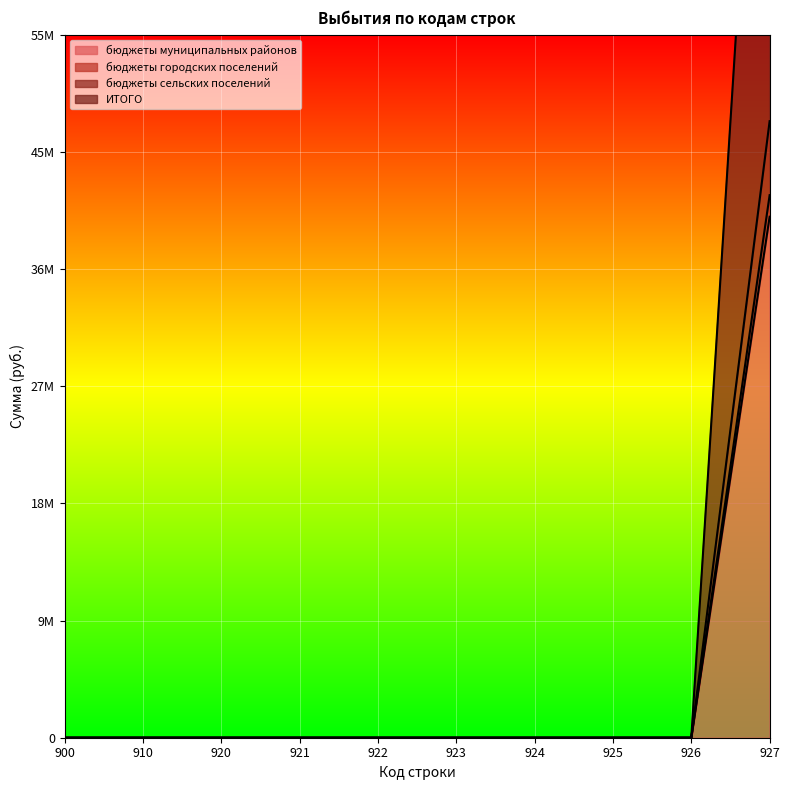

Reading left to right, what are all the values shown in this chart?

бюджеты муниципальных районов: 900=0.0	910=0.0	920=0.0	921=0.0	922=0.0	923=0.0	924=0.0	925=0.0	926=0.0	927=40755140.4
бюджеты городских поселений: 900=0.0	910=0.0	920=0.0	921=0.0	922=0.0	923=0.0	924=0.0	925=0.0	926=0.0	927=42442879.0
бюджеты сельских поселений: 900=0.0	910=0.0	920=0.0	921=0.0	922=0.0	923=0.0	924=0.0	925=0.0	926=0.0	927=48229482.4
ИТОГО: 900=0.0	910=0.0	920=0.0	921=0.0	922=0.0	923=0.0	924=0.0	925=0.0	926=0.0	927=96458964.8